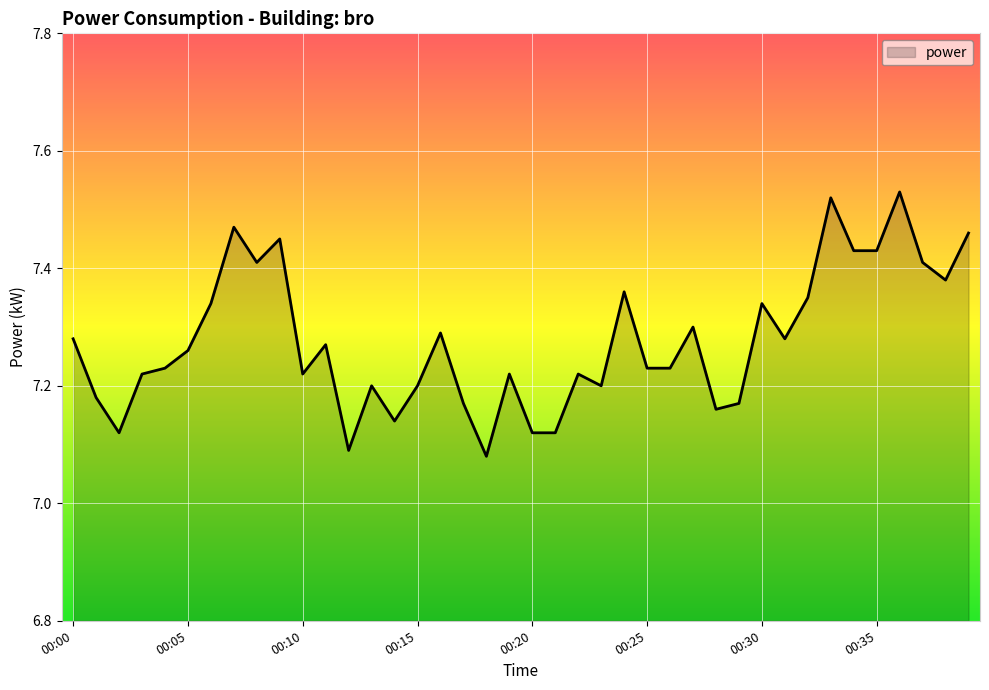

Does the chart display data point markers on the line(s)?

No